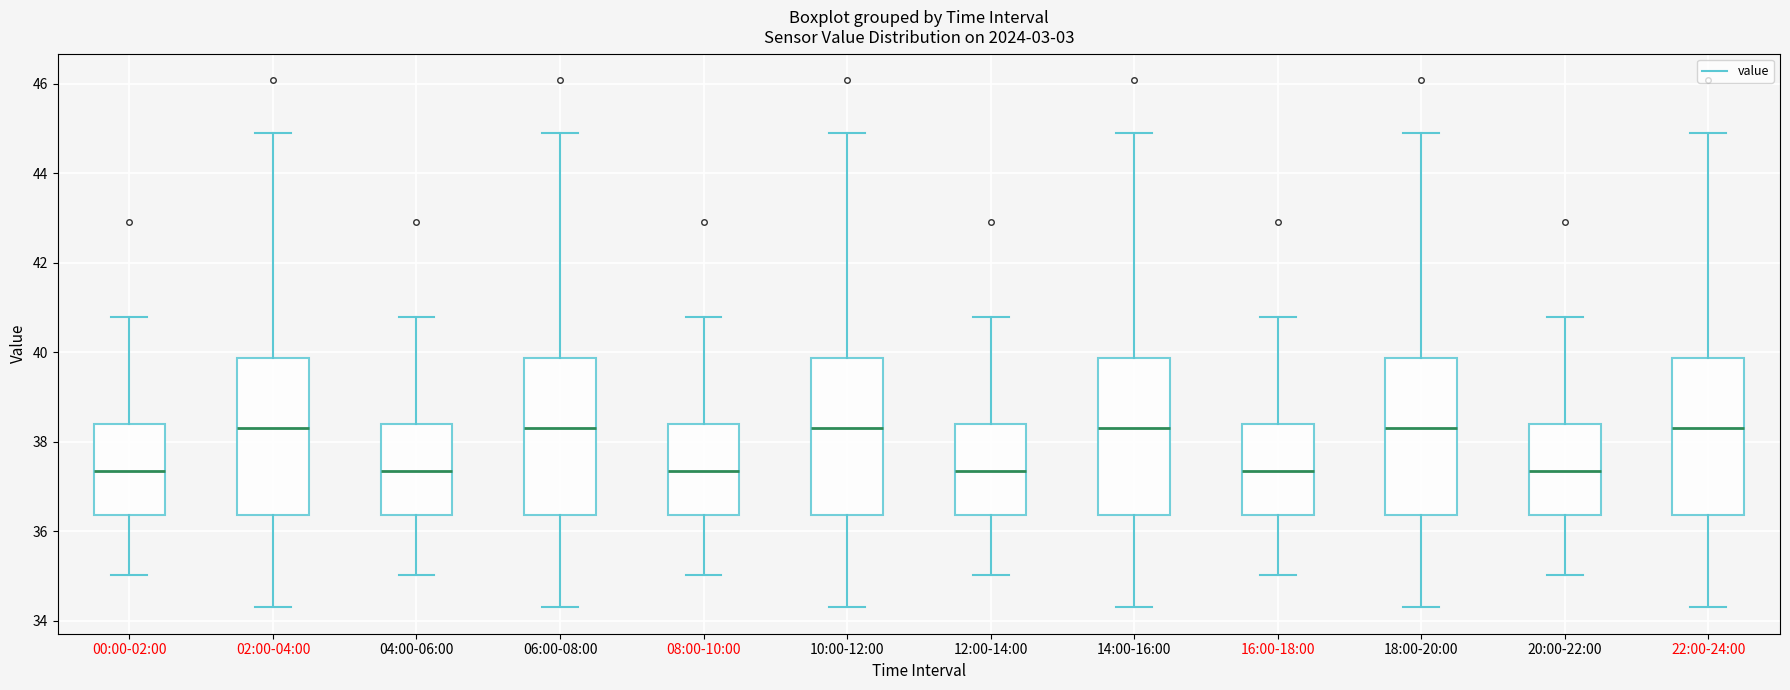

Reading left to right, read every box against the y-axis: the position of its median line, the range the box covers, and the ends of its whiskers. The values are not printed on the chart, so give them approximately, as read against the axis.

00:00-02:00: median 37.4, box 36.4 to 38.4, whiskers 35.0 to 40.8
02:00-04:00: median 38.4, box 36.4 to 39.8, whiskers 34.4 to 45.0
04:00-06:00: median 37.4, box 36.4 to 38.4, whiskers 35.0 to 40.8
06:00-08:00: median 38.4, box 36.4 to 39.8, whiskers 34.4 to 45.0
08:00-10:00: median 37.4, box 36.4 to 38.4, whiskers 35.0 to 40.8
10:00-12:00: median 38.4, box 36.4 to 39.8, whiskers 34.4 to 45.0
12:00-14:00: median 37.4, box 36.4 to 38.4, whiskers 35.0 to 40.8
14:00-16:00: median 38.4, box 36.4 to 39.8, whiskers 34.4 to 45.0
16:00-18:00: median 37.4, box 36.4 to 38.4, whiskers 35.0 to 40.8
18:00-20:00: median 38.4, box 36.4 to 39.8, whiskers 34.4 to 45.0
20:00-22:00: median 37.4, box 36.4 to 38.4, whiskers 35.0 to 40.8
22:00-24:00: median 38.4, box 36.4 to 39.8, whiskers 34.4 to 45.0